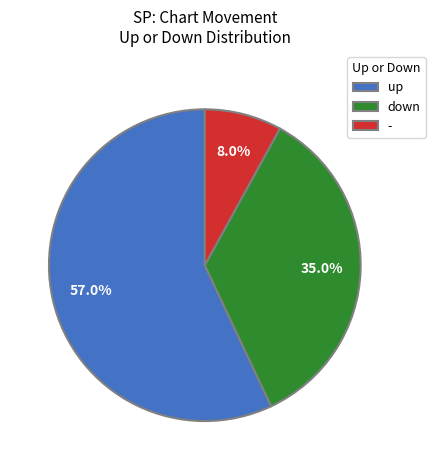

What percentage is NOT represented by down?

65.0%